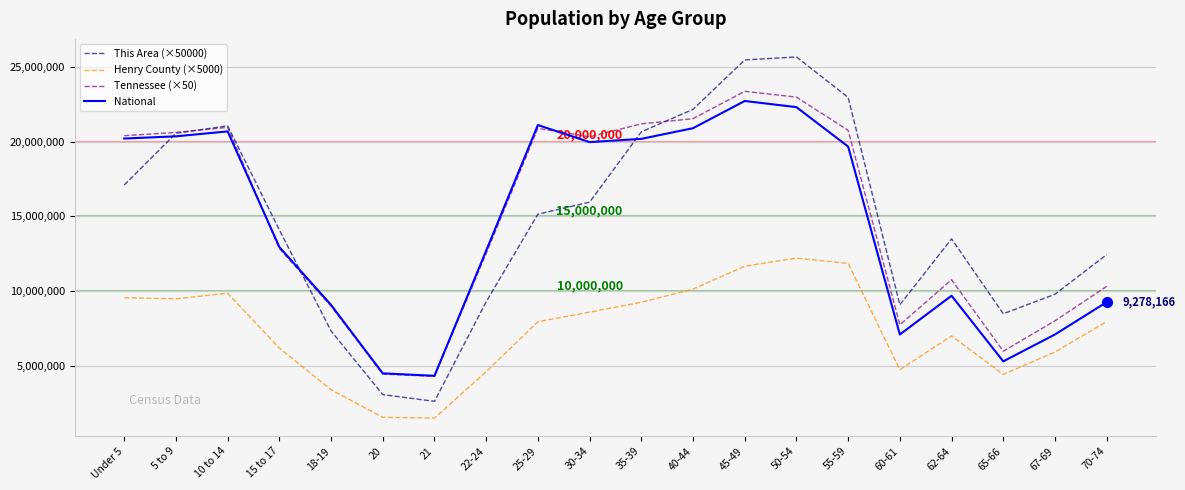

List the series in order of their peak value, lowest first.

Henry County (×5000), National, Tennessee (×50), This Area (×50000)